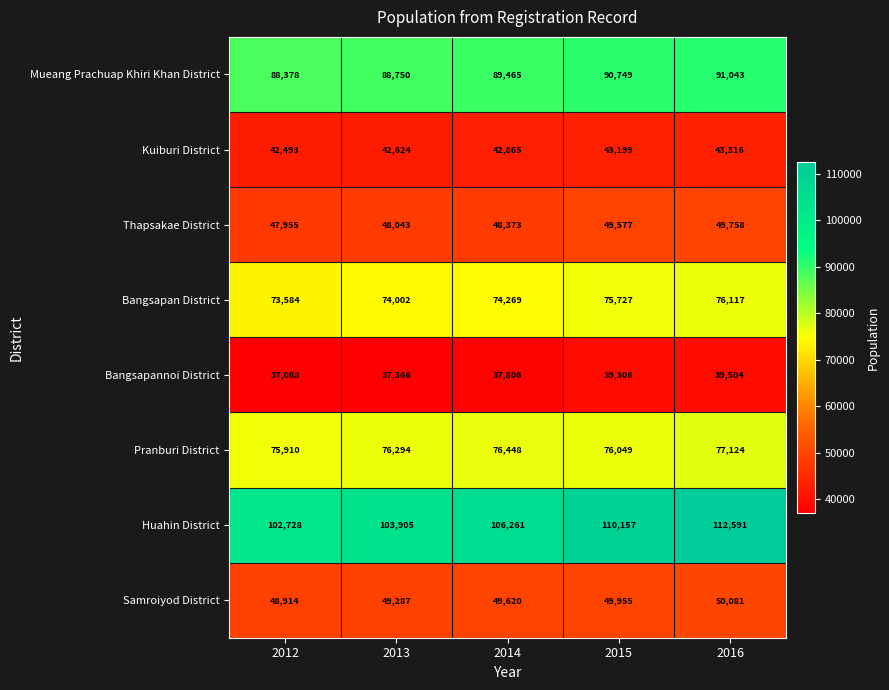

Count the Bangsapan District values in the range 74002 to 75727.

3